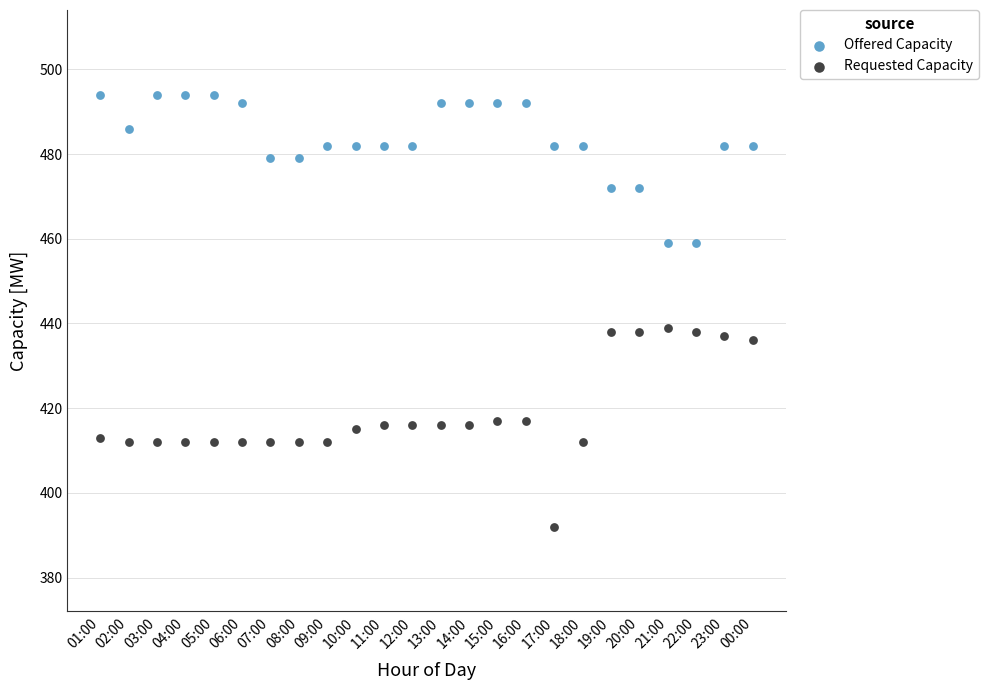

Which series has the largest Y range (max minus min)?

Requested Capacity